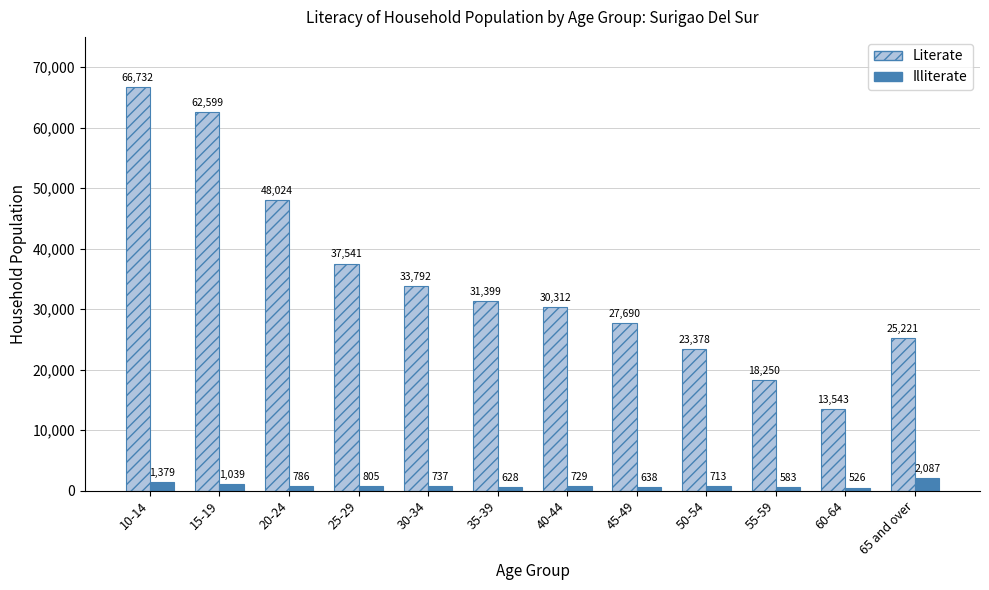

Rank the categories by Illiterate value from lowest to highest.

60-64, 55-59, 35-39, 45-49, 50-54, 40-44, 30-34, 20-24, 25-29, 15-19, 10-14, 65 and over